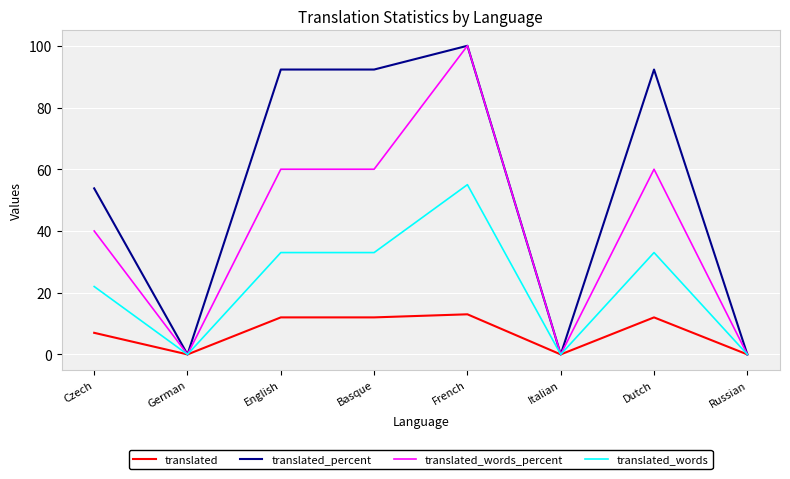

Does the chart have visible grid lines?

Yes